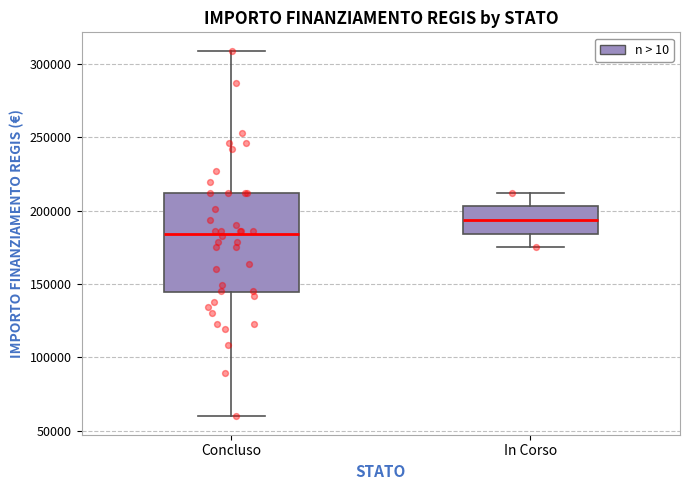

Which box's median line is the lowest?

Concluso